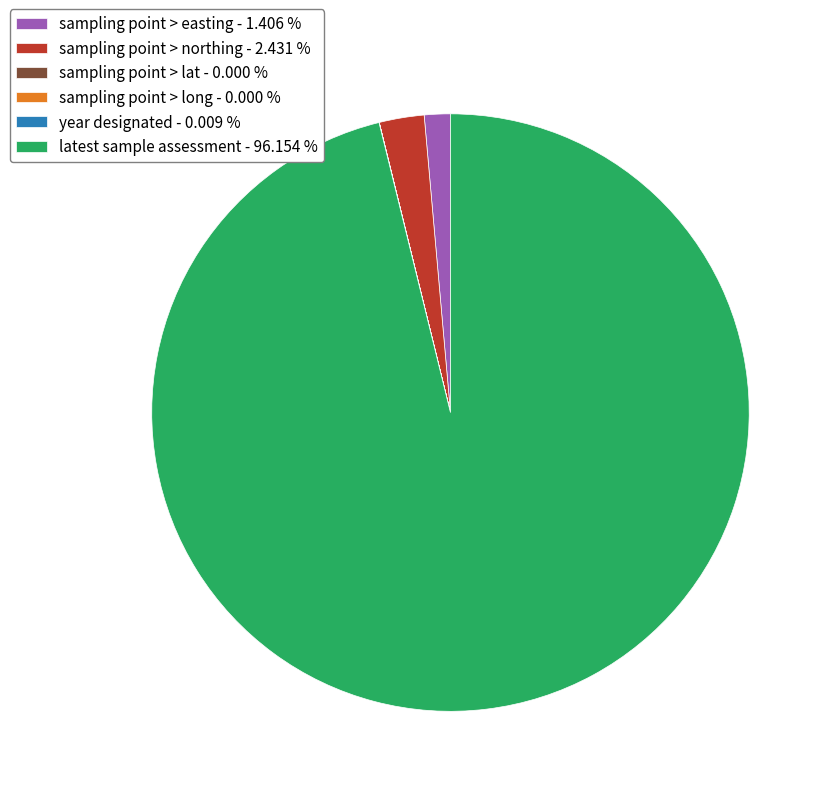

Does any single category account for the majority?

Yes